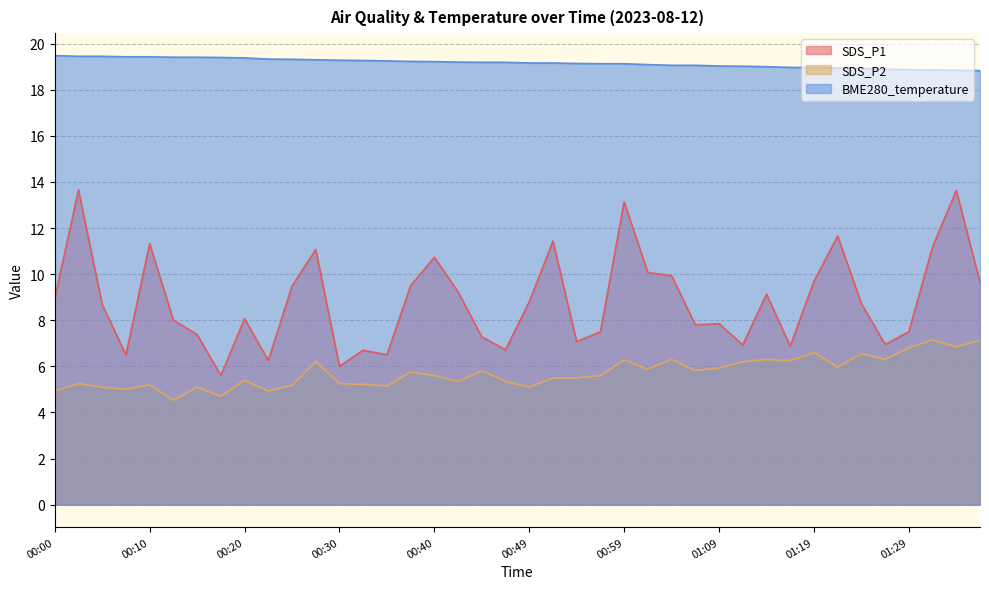

What is the highest value of the BME280_temperature series?

19.5